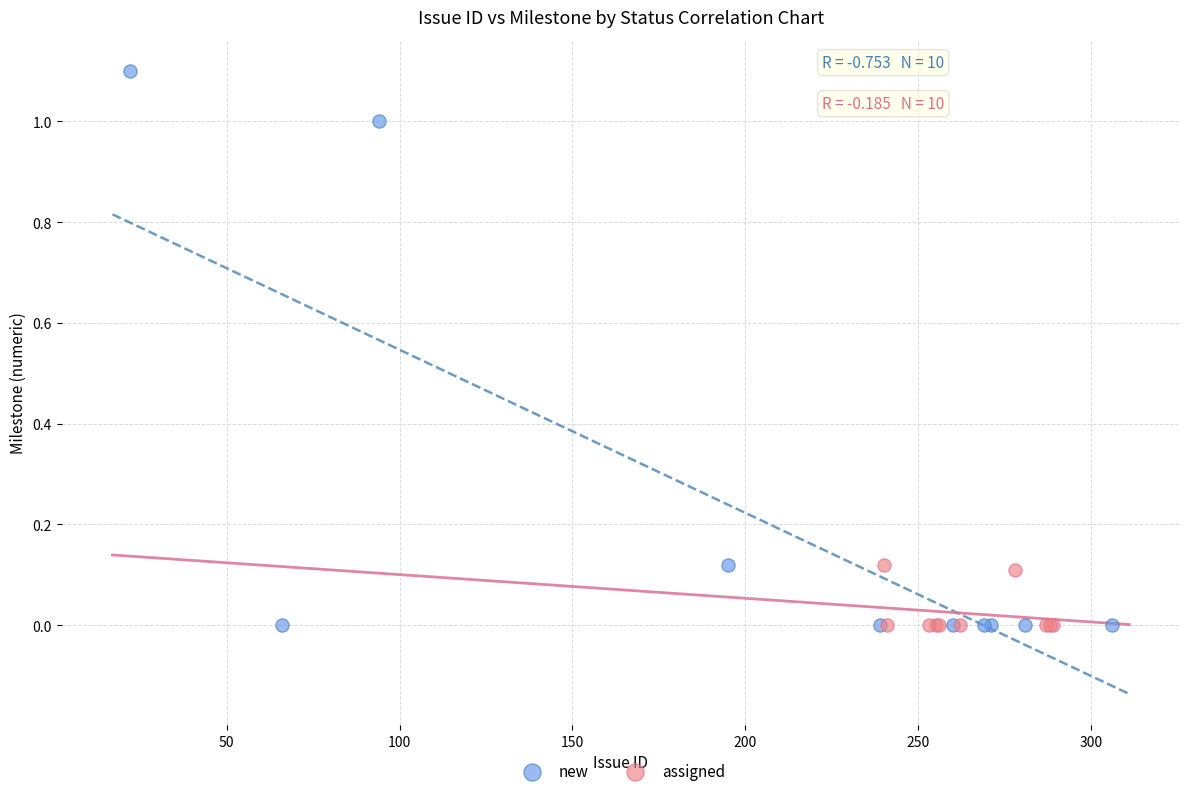

Which series has the largest Y range (max minus min)?

new